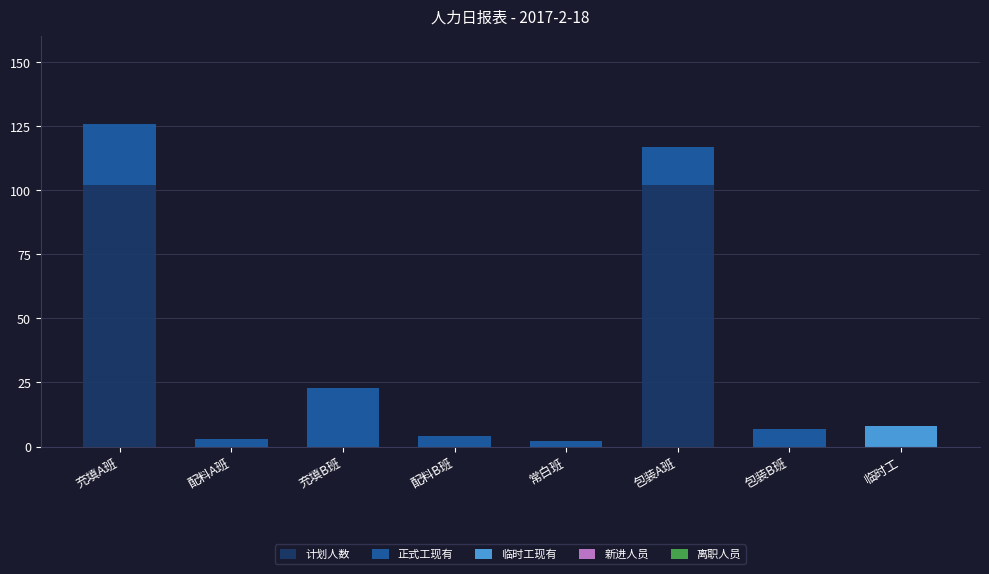

How many series are shown in this chart?

3